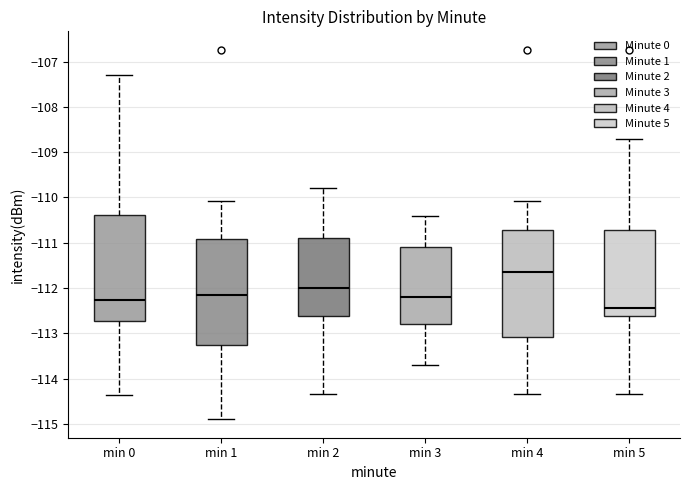

Which box has the lowest median line?

min 5